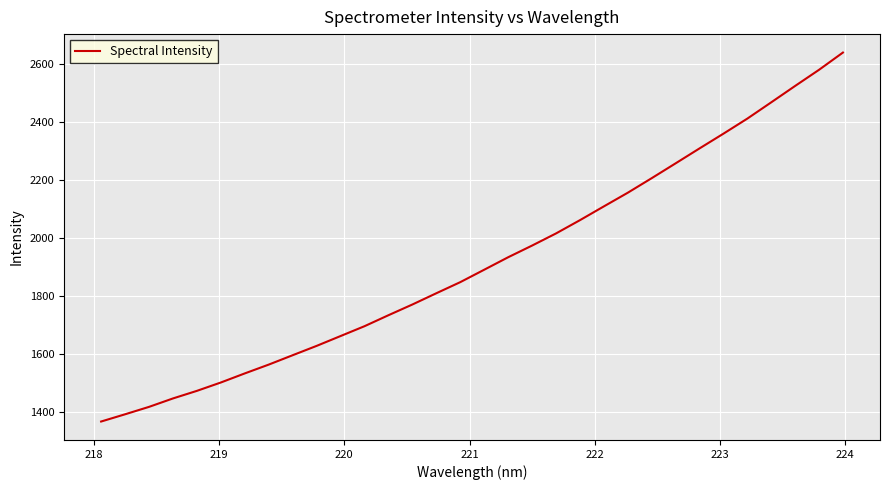

What is the minimum value shown in the chart?

1368.8